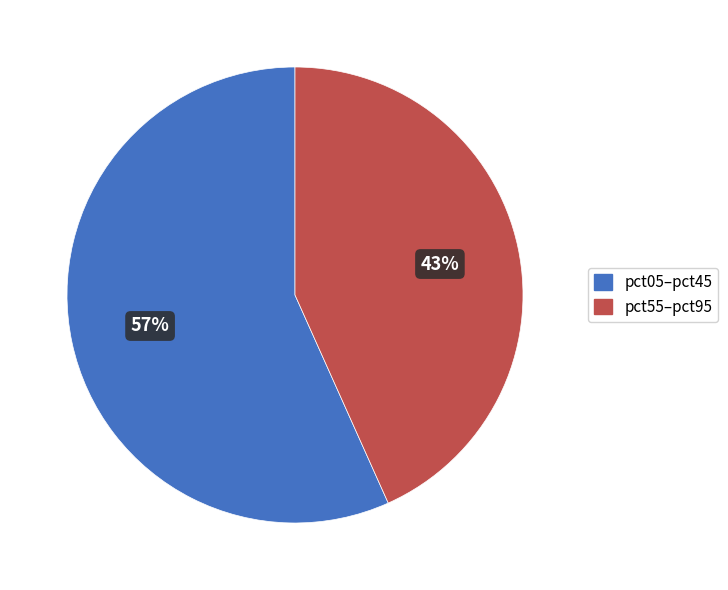

Is there a majority slice in this chart?

Yes